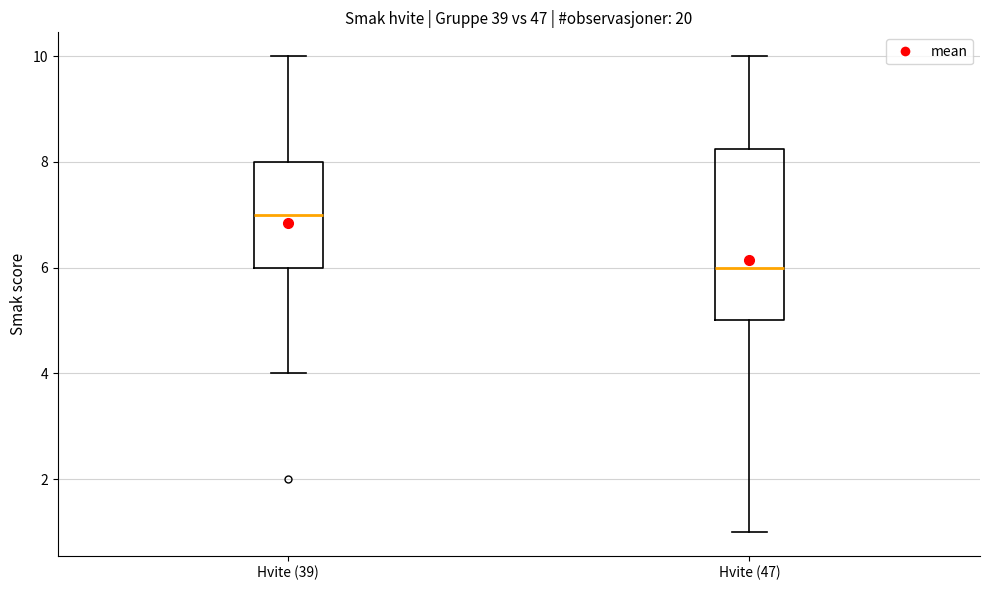

Reading left to right, read every box against the y-axis: the position of its median line, the range the box covers, and the ends of its whiskers. The values are not printed on the chart, so give them approximately, as read against the axis.

Hvite (39): median 7.0, box 6.0 to 8.0, whiskers 4.0 to 10.0
Hvite (47): median 6.0, box 5.0 to 8.2, whiskers 1.0 to 10.0